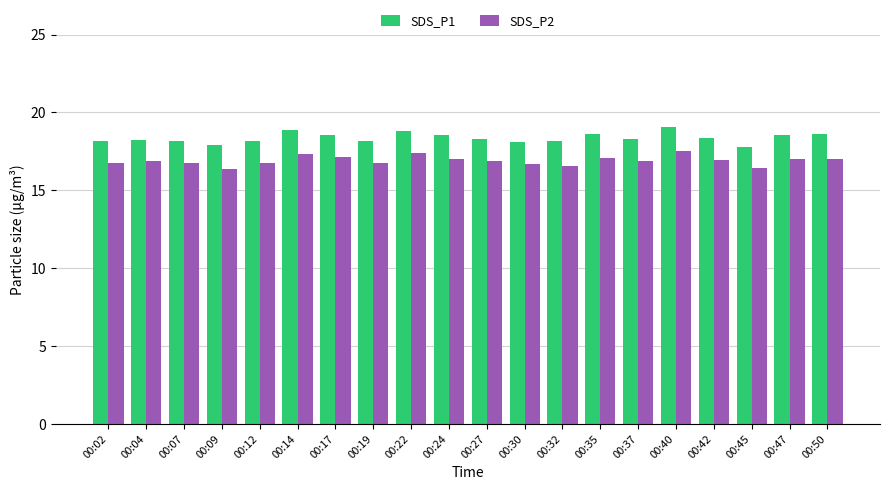

What are all the series names shown in the legend?

SDS_P1, SDS_P2